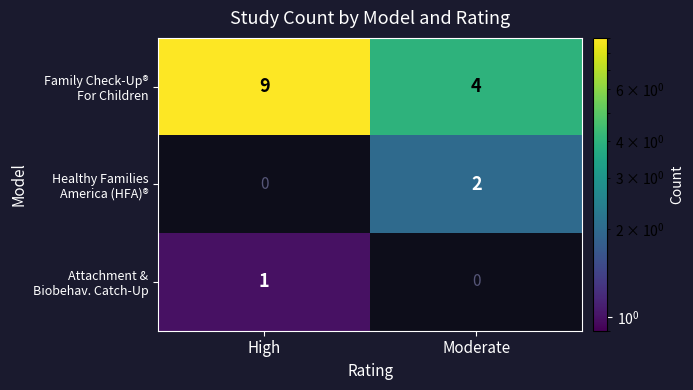

The value of Healthy Families America (HFA)® at Moderate is 3.4. True or false?

False